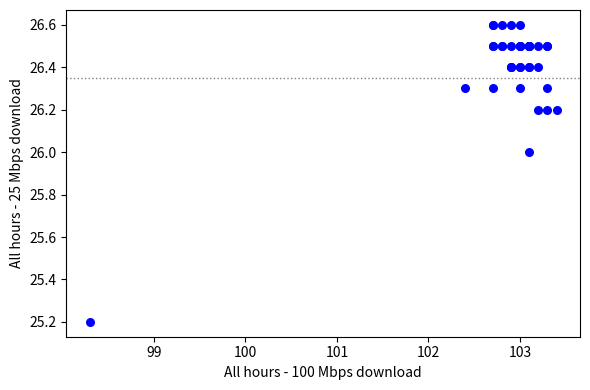

What Y value in the scatter plot is closest to 25?

25.2